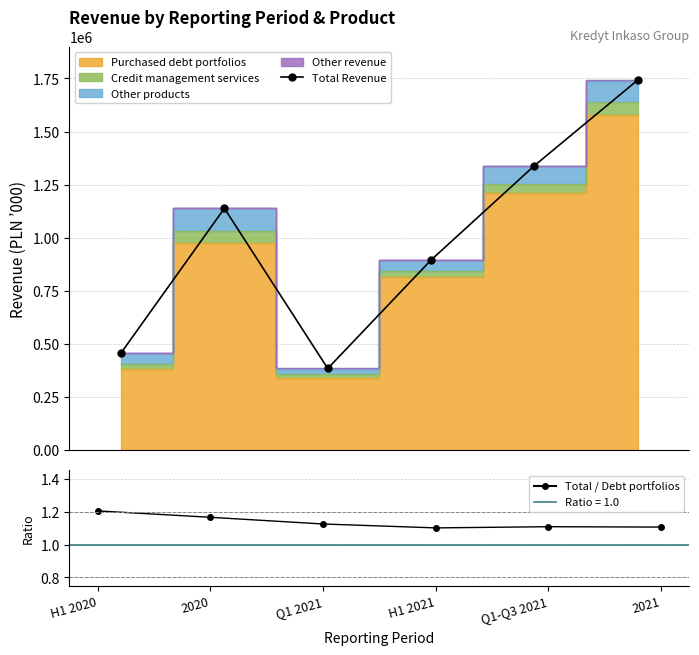

What is the difference between the second highest and second lowest values in the Total / Debt portfolios series?

0.1